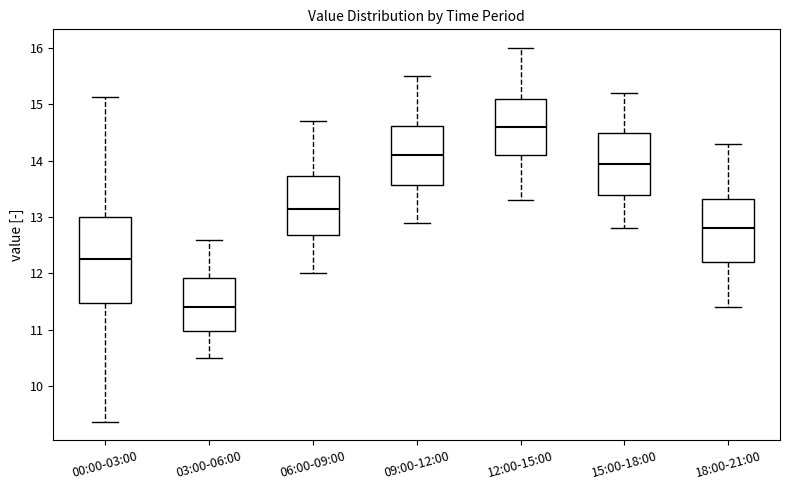

Reading left to right, read every box against the y-axis: the position of its median line, the range the box covers, and the ends of its whiskers. The values are not printed on the chart, so give them approximately, as read against the axis.

00:00-03:00: median 12.3, box 11.5 to 13.0, whiskers 9.4 to 15.1
03:00-06:00: median 11.4, box 11.0 to 11.9, whiskers 10.5 to 12.6
06:00-09:00: median 13.2, box 12.7 to 13.7, whiskers 12.0 to 14.7
09:00-12:00: median 14.1, box 13.6 to 14.6, whiskers 12.9 to 15.5
12:00-15:00: median 14.6, box 14.1 to 15.1, whiskers 13.3 to 16.0
15:00-18:00: median 14.0, box 13.4 to 14.5, whiskers 12.8 to 15.2
18:00-21:00: median 12.8, box 12.2 to 13.3, whiskers 11.4 to 14.3